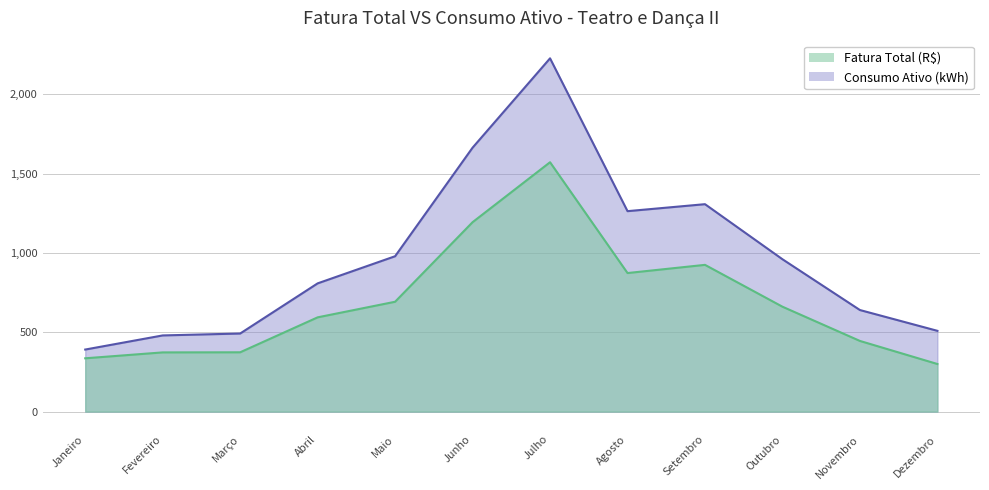

Reading left to right, extract all data points from this chart.

Fatura Total (R$): 335.9	373.1	373.7	593.9	692.2	1193.5	1571.3	873.0	924.6	661.0	445.2	299.9
Consumo Ativo (kWh): 391.0	480.0	492.0	808.0	979.0	1663.0	2226.0	1263.0	1307.0	960.0	640.0	509.0